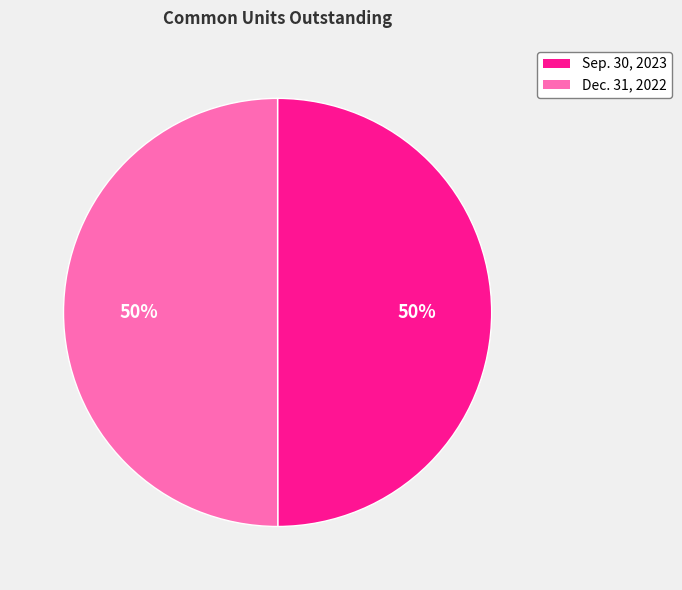

Count the number of slices in the pie.

2